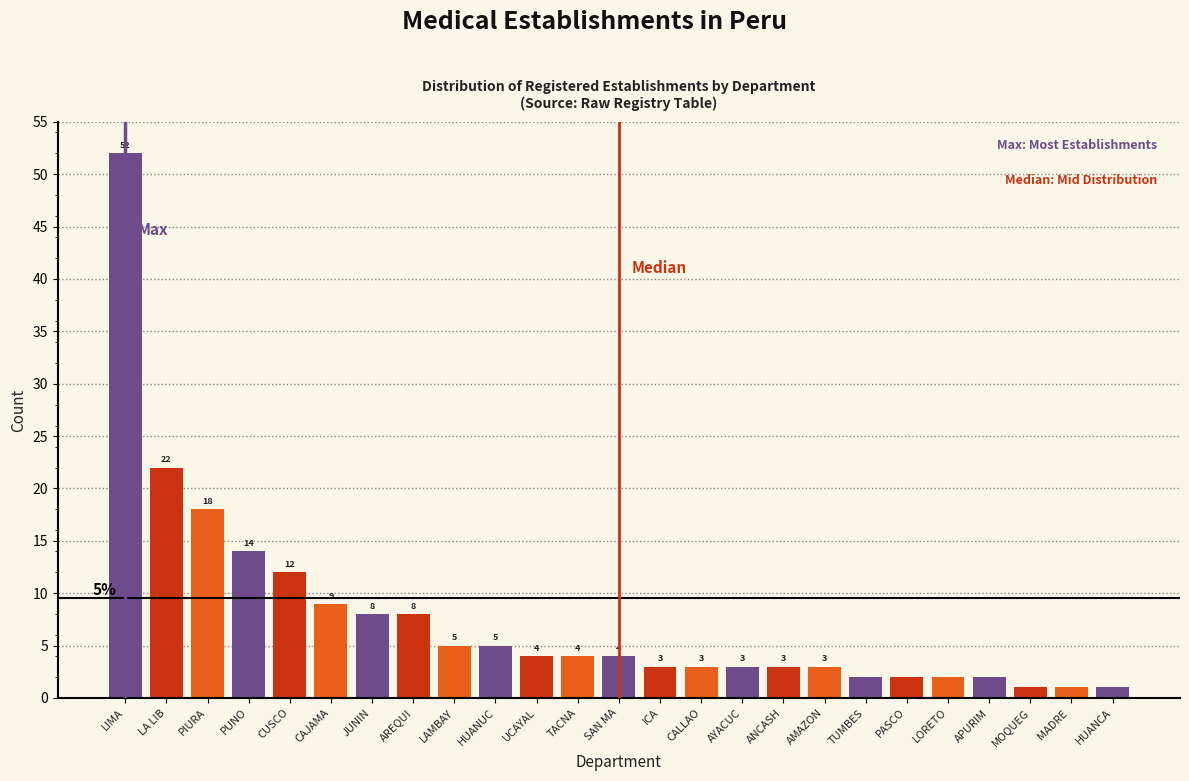

Reading left to right, what are all the values shown in this chart?

LIMA=52	LA LIB=22	PIURA=18	PUNO=14	CUSCO=12	CAJAMA=9	JUNIN=8	AREQUI=8	LAMBAY=5	HUANUC=5	UCAYAL=4	TACNA=4	SAN MA=4	ICA=3	CALLAO=3	AYACUC=3	ANCASH=3	AMAZON=3	TUMBES=2	PASCO=2	LORETO=2	APURIM=2	MOQUEG=1	MADRE =1	HUANCA=1